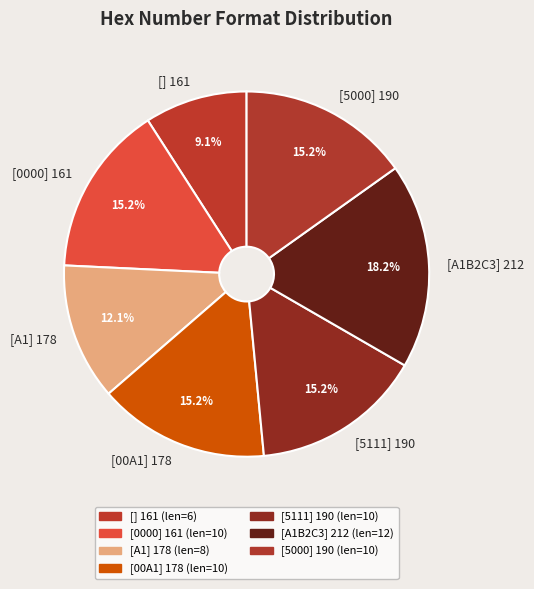

Count the number of slices in the pie.

7